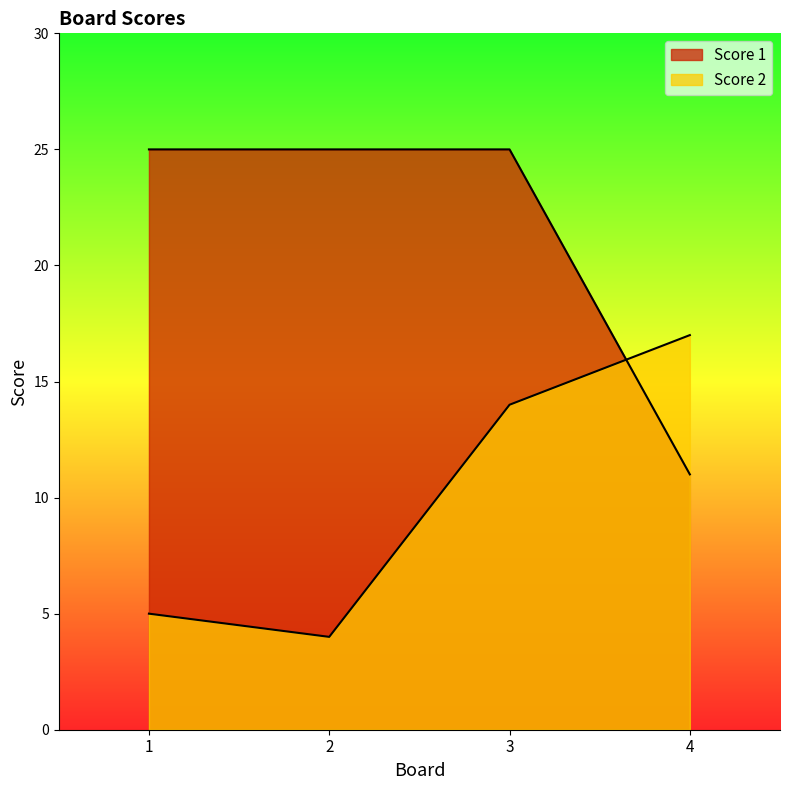

What are all the series names shown in the legend?

Score 2, Score 1